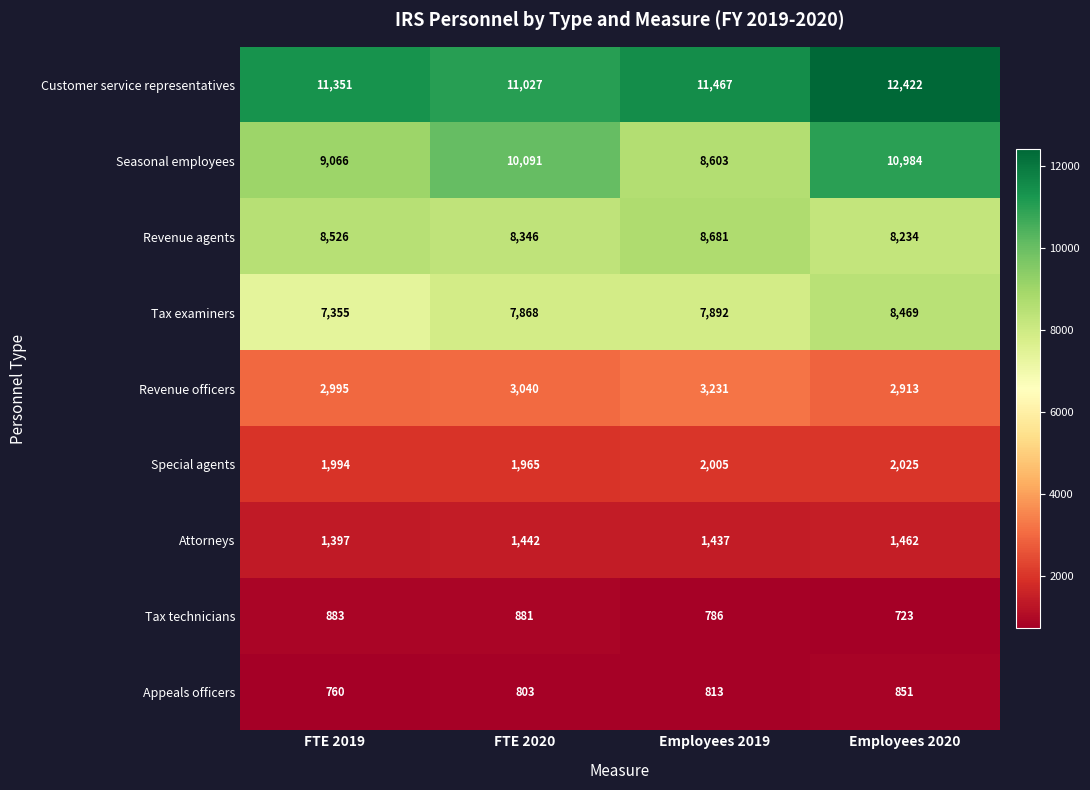

How many series are shown in this chart?

9